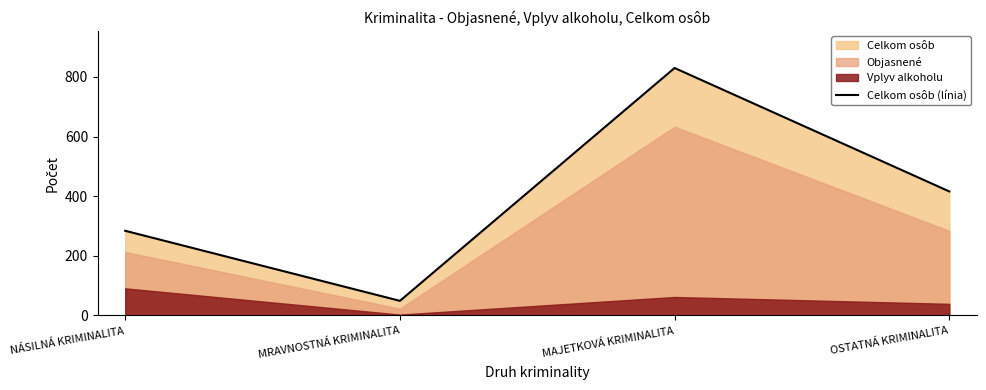

What is the label of the 1st point from the right?

OSTATNÁ KRIMINALITA